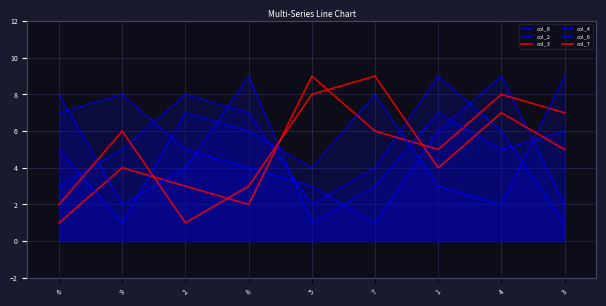

At which label does col_3 reach its minimum?

6